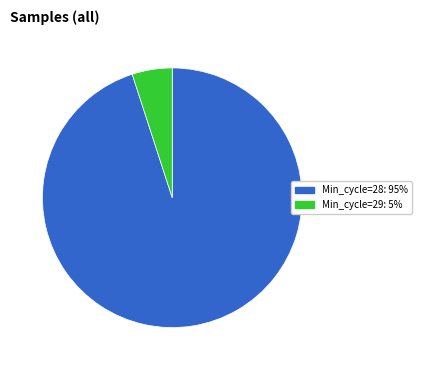

Does any single category account for the majority?

Yes